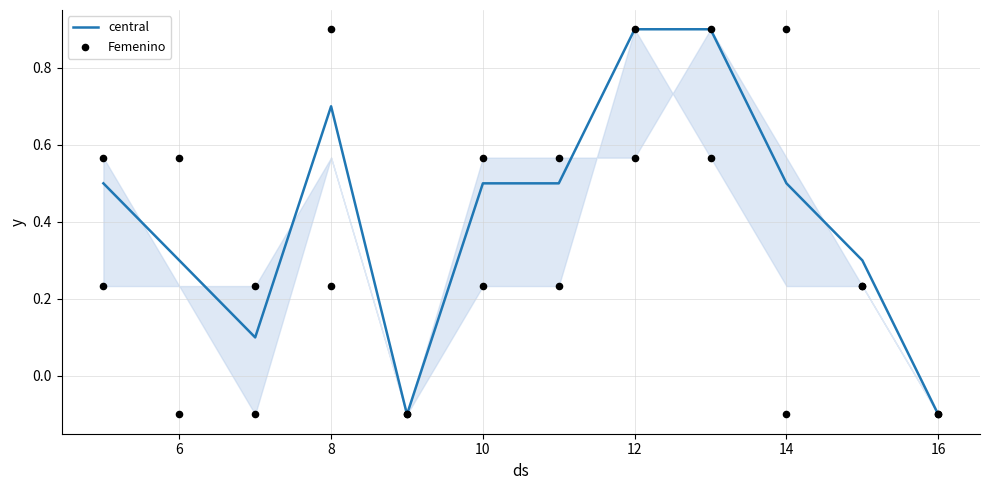

The central series shows 0.2 at 8. True or false?

False